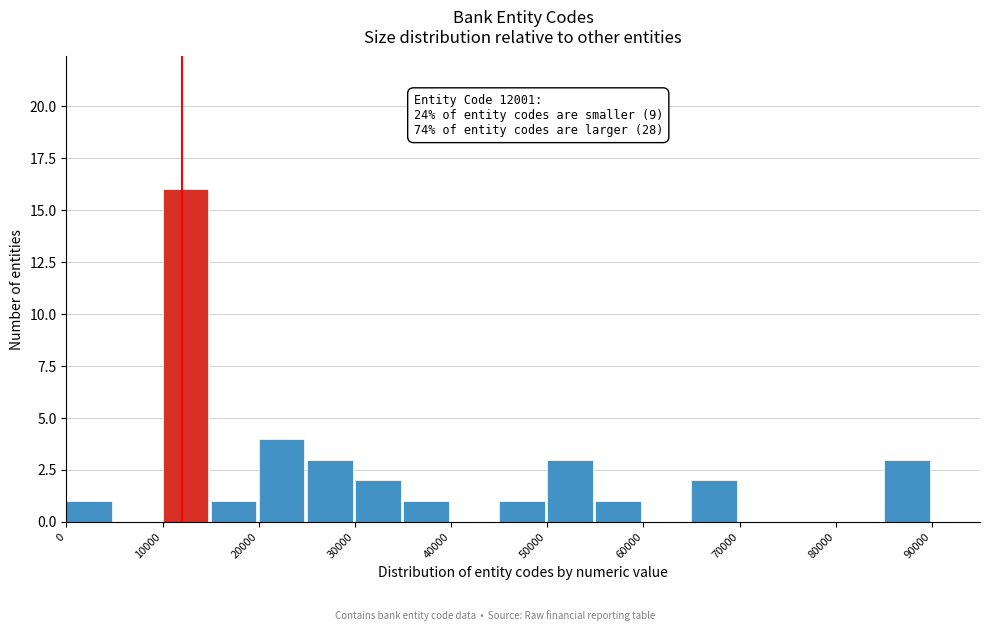

Over which range of the x-axis is the bar tallest?

10000 to 15000